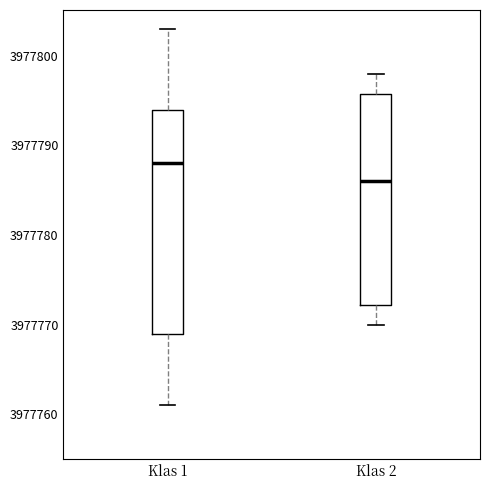

Reading left to right, transcribe this box plot: for each box, give where its median line is, the range the box spans, and where its two whiskers end, as read against the y-axis. The values are not printed on the chart, so give them approximately, as read against the axis.

Klas 1: median 3977788, box 3977769 to 3977794, whiskers 3977761 to 3977803
Klas 2: median 3977786, box 3977772 to 3977796, whiskers 3977770 to 3977798